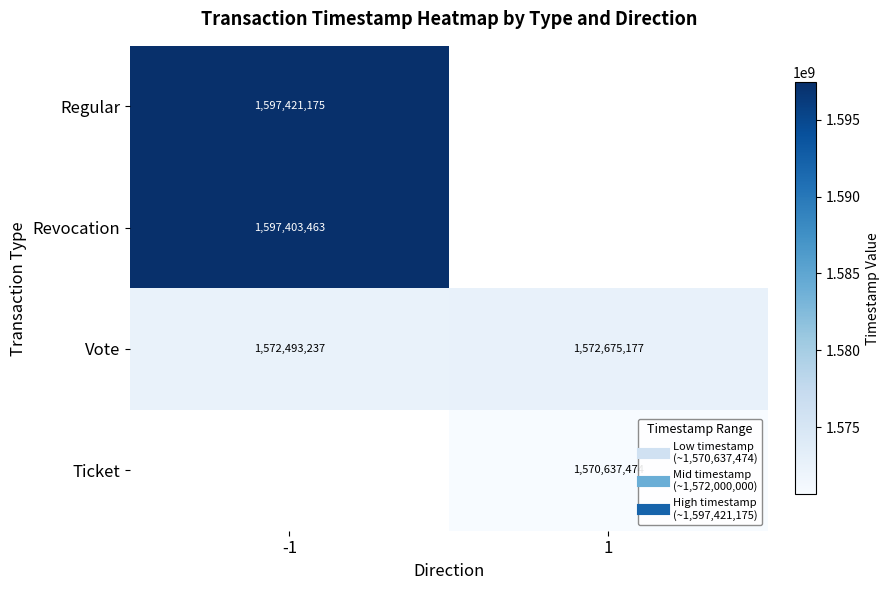

How many distinct data groups are displayed?

4